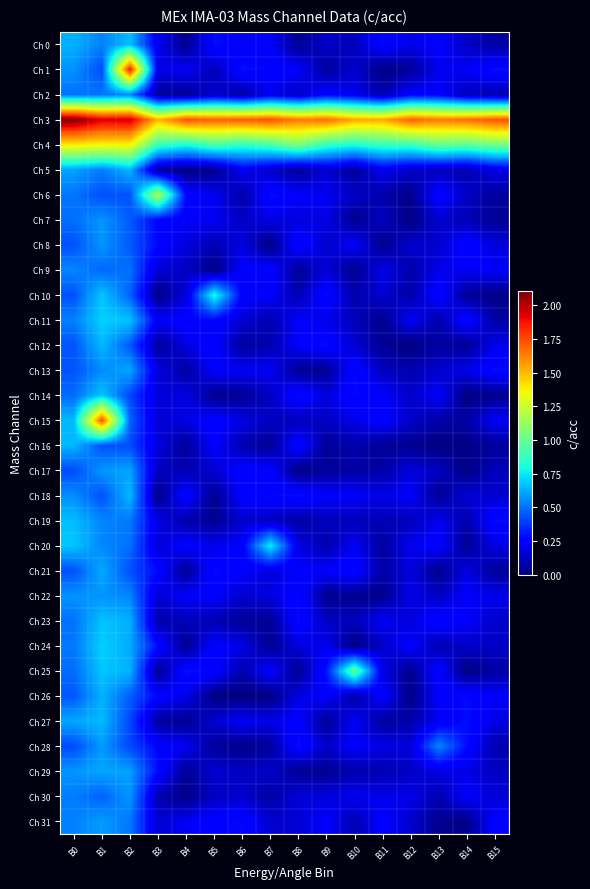

Which series has the widest spread of values?

Ch 1